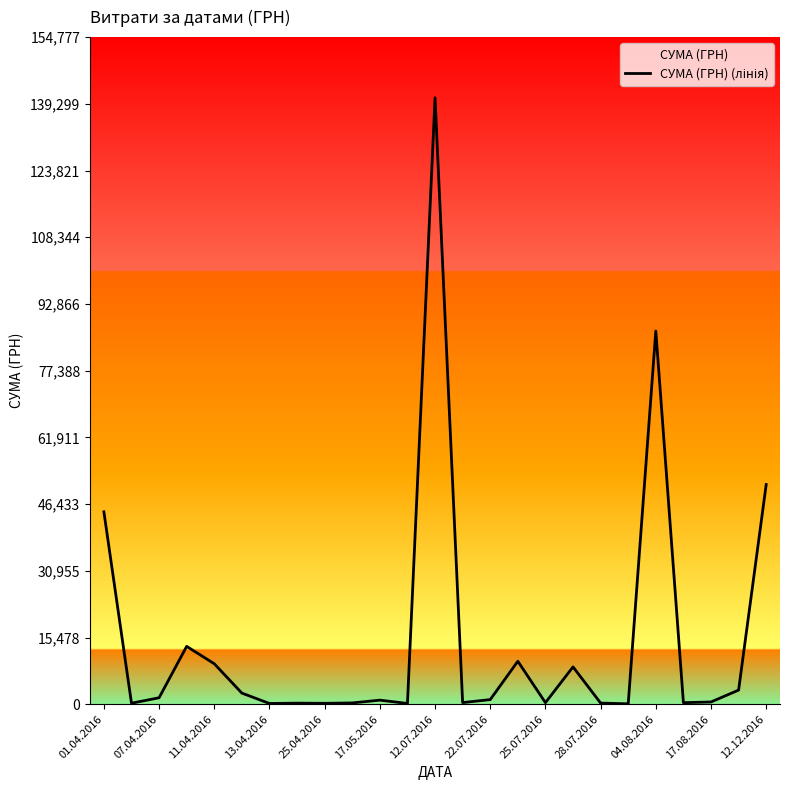

How many series are shown in this chart?

1